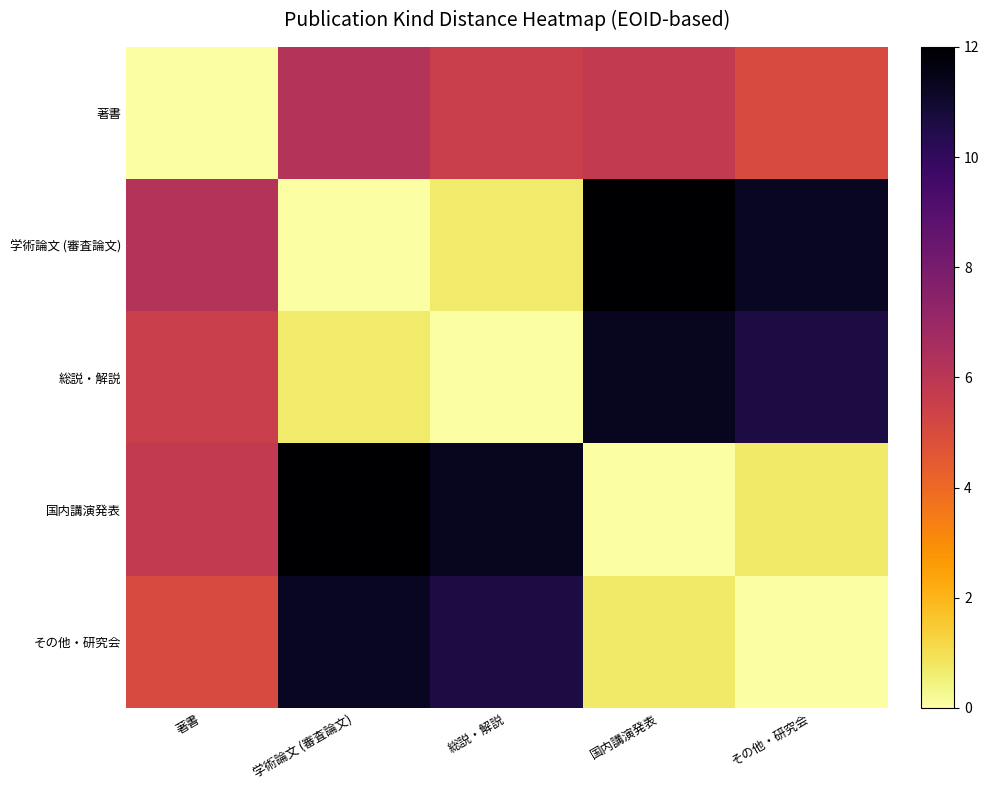

At 総説・解説, list the series in order from smallest to largest.

総説・解説, 学術論文 (審査論文), 著書, その他・研究会, 国内講演発表